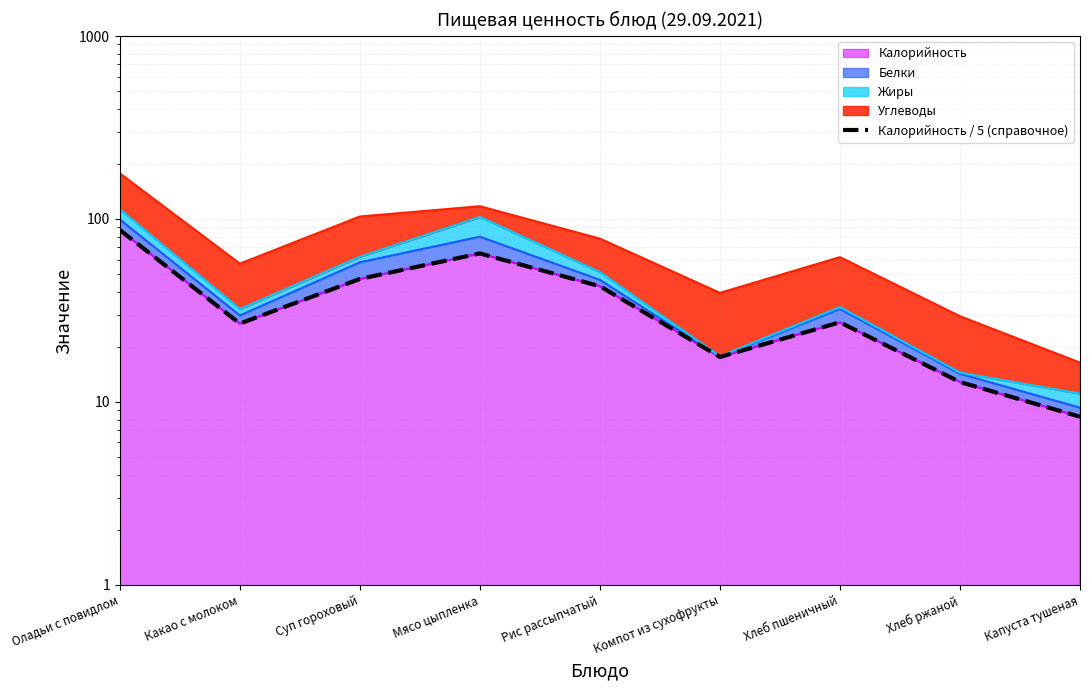

At which category does the chart reach its minimum across all series?

Капуста тушеная